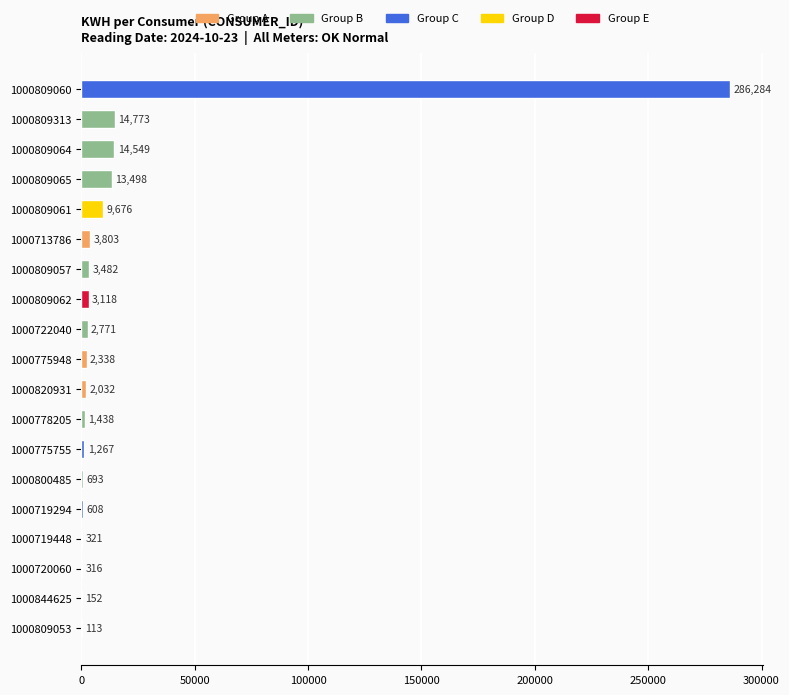

Are the bars horizontal?

Yes